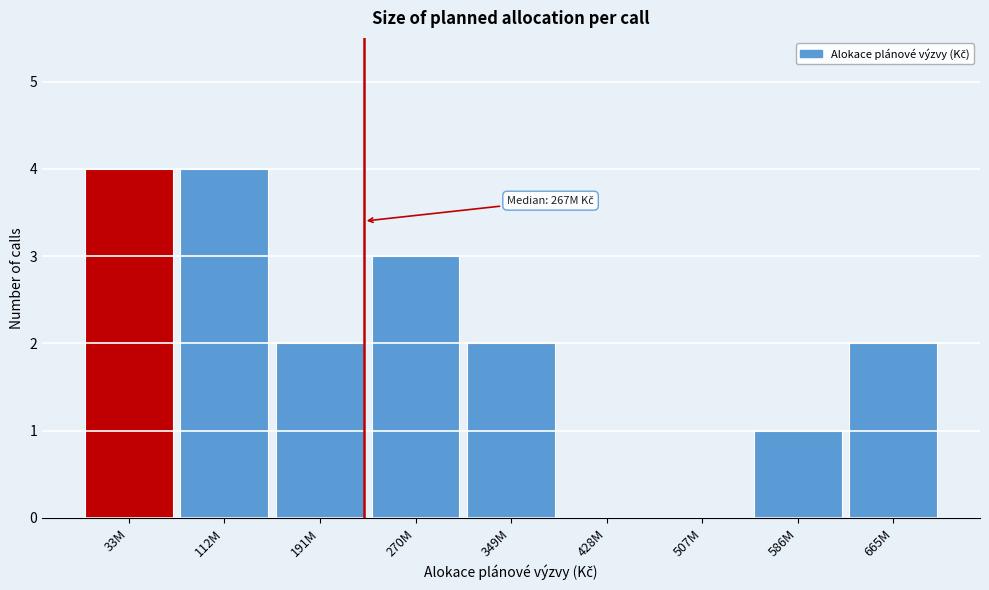

Reading left to right, list all the values displayed in this chart.

33M=4	112M=4	191M=2	270M=3	349M=2	428M=0	507M=0	586M=1	665M=2